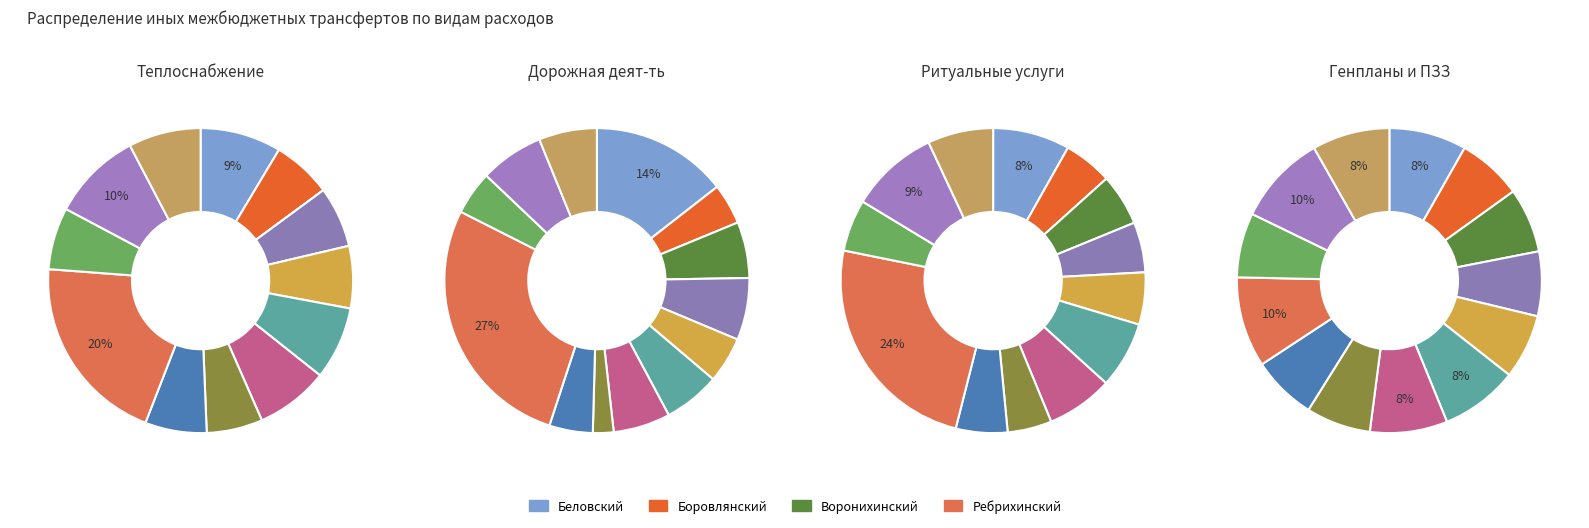

What percentage is the Боровлянский slice, to the nearest percent?

6%